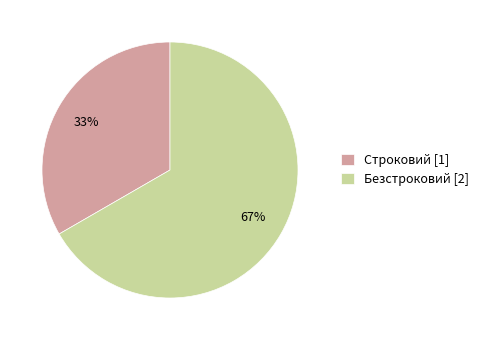

Which slice is the largest?

Безстроковий